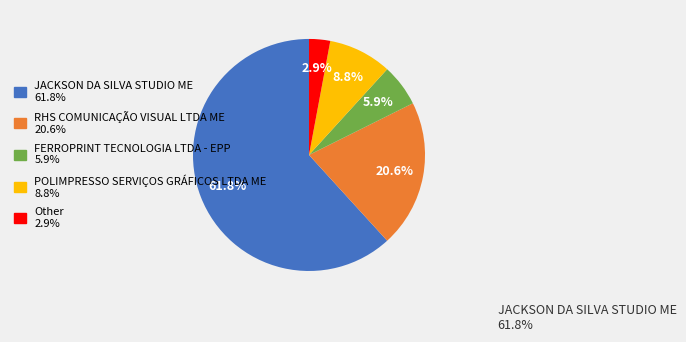

True or false: Other accounts for 3% of the total.

True